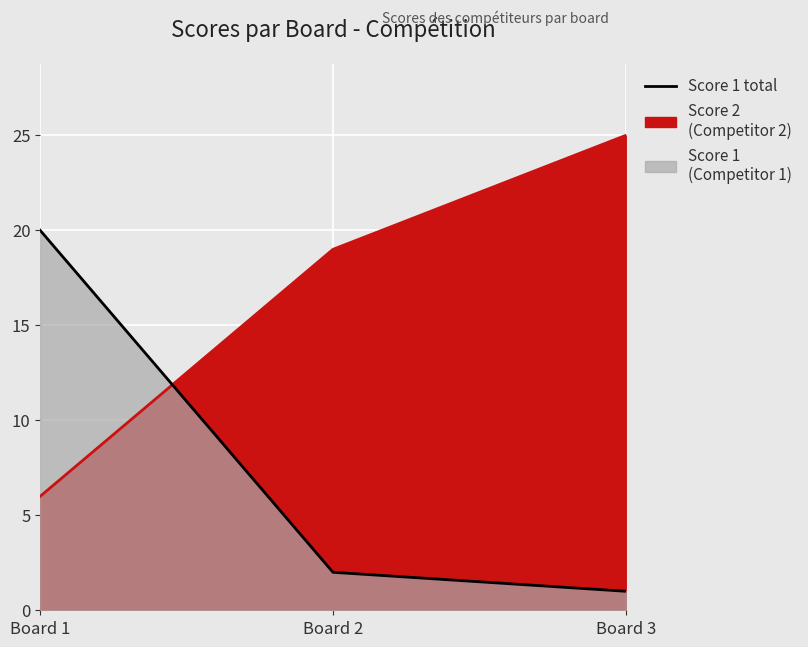

What is the difference between the highest and lowest values at Board 3?

24